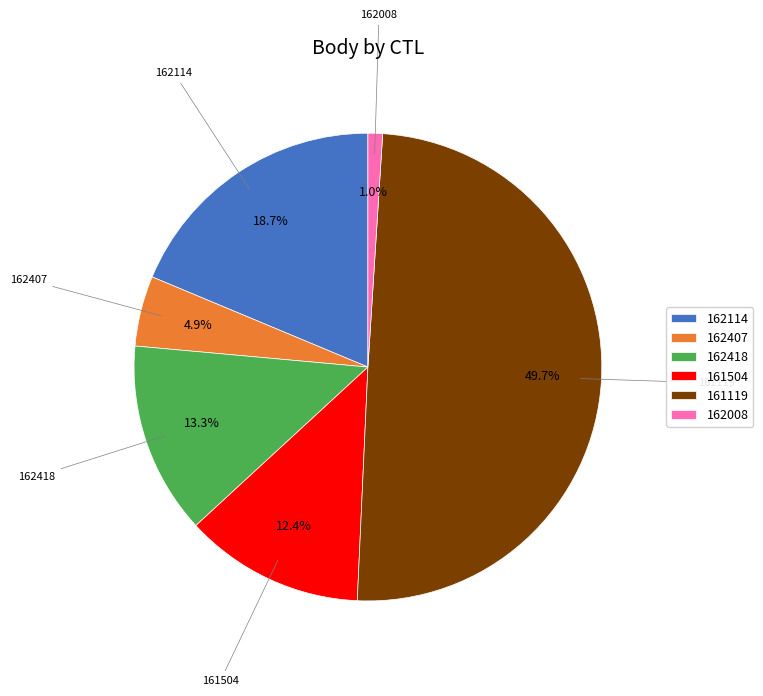

To the nearest percent, what is the average slice percentage?

17%